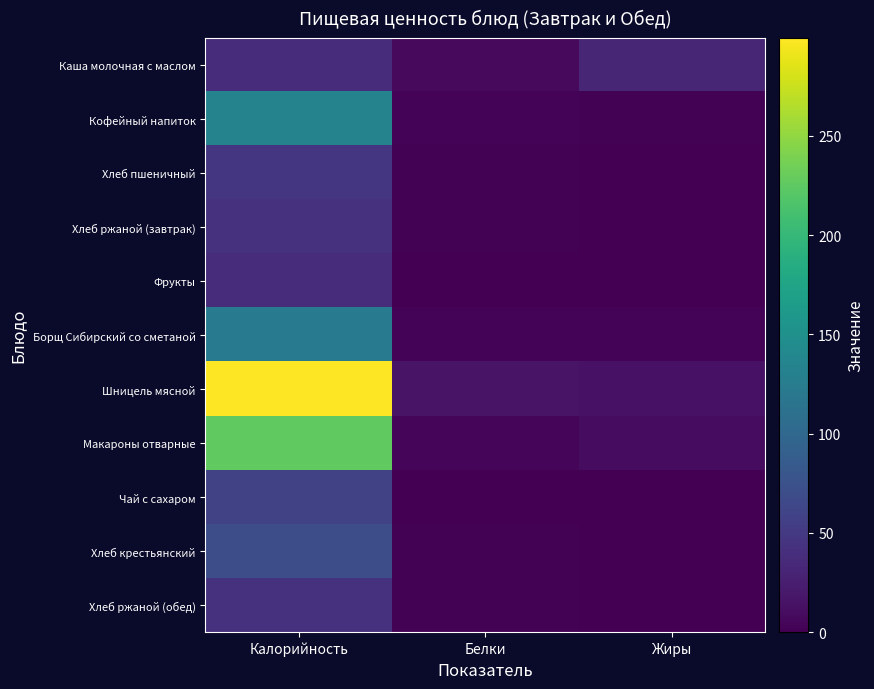

Reading left to right, list all the values displayed in this chart.

Каша молочная с маслом: Калорийность=38.0	Белки=7.4	Жиры=31.6
Кофейный напиток: Калорийность=134.0	Белки=2.4	Жиры=1.6
Хлеб пшеничный: Калорийность=47.2	Белки=1.5	Жиры=0.2
Хлеб ржаной (завтрак): Калорийность=42.4	Белки=1.6	Жиры=0.2
Фрукты: Калорийность=38.0	Белки=0.9	Жиры=0.0
Борщ Сибирский со сметаной: Калорийность=124.8	Белки=3.1	Жиры=3.4
Шницель мясной: Калорийность=299.2	Белки=16.1	Жиры=14.6
Макароны отварные: Калорийность=226.5	Белки=5.2	Жиры=10.2
Чай с сахаром: Калорийность=58.0	Белки=0.2	Жиры=0.0
Хлеб крестьянский: Калорийность=70.8	Белки=2.3	Жиры=0.3
Хлеб ржаной (обед): Калорийность=42.4	Белки=1.6	Жиры=0.2